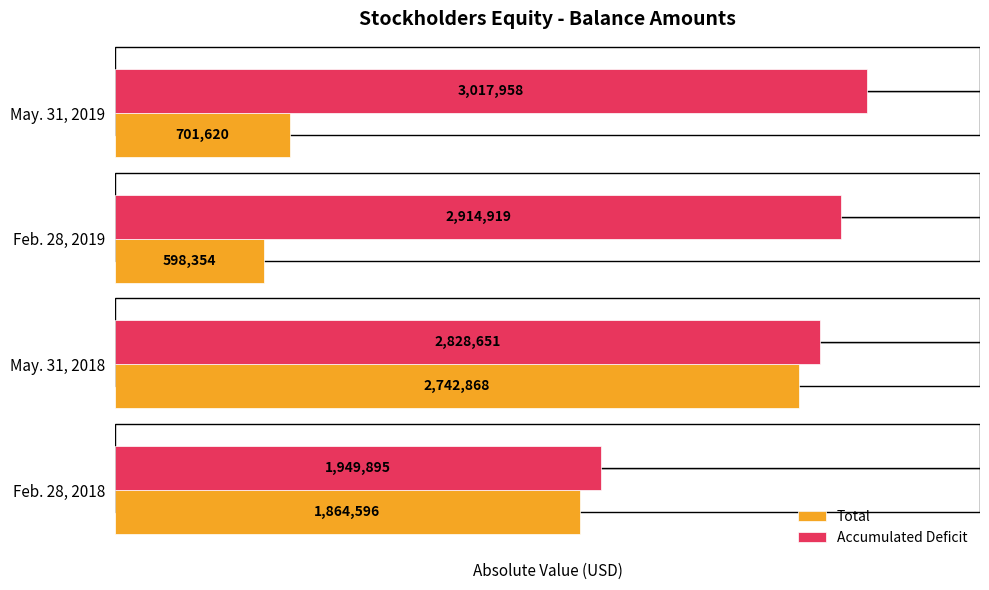

List the series in order of their overall mean, lowest first.

Total, Accumulated Deficit